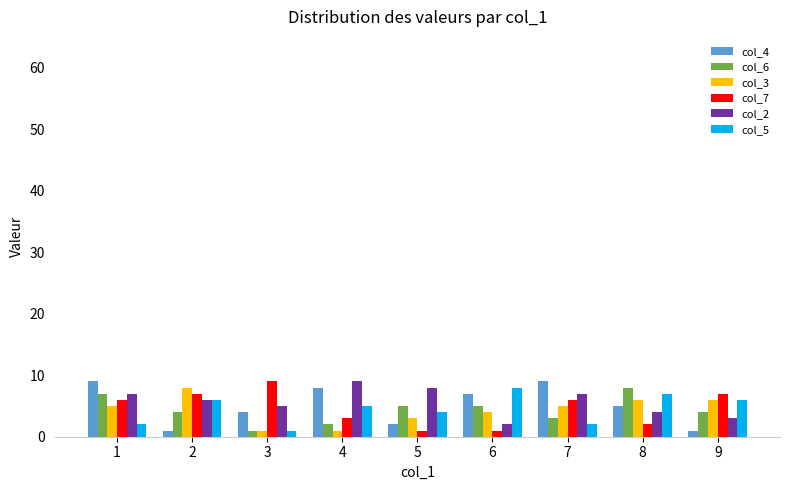

Is the value of col_5 at 2 greater than the value of col_6 at 8?

No